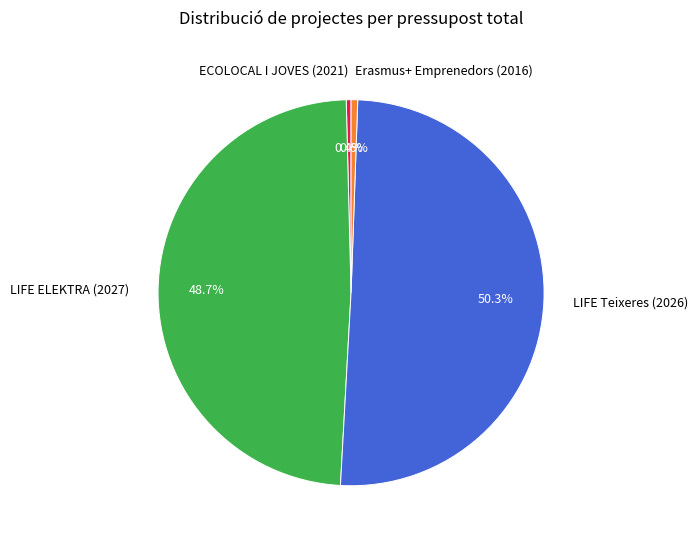

True or false: LIFE ELEKTRA (2027) accounts for 40% of the total.

False